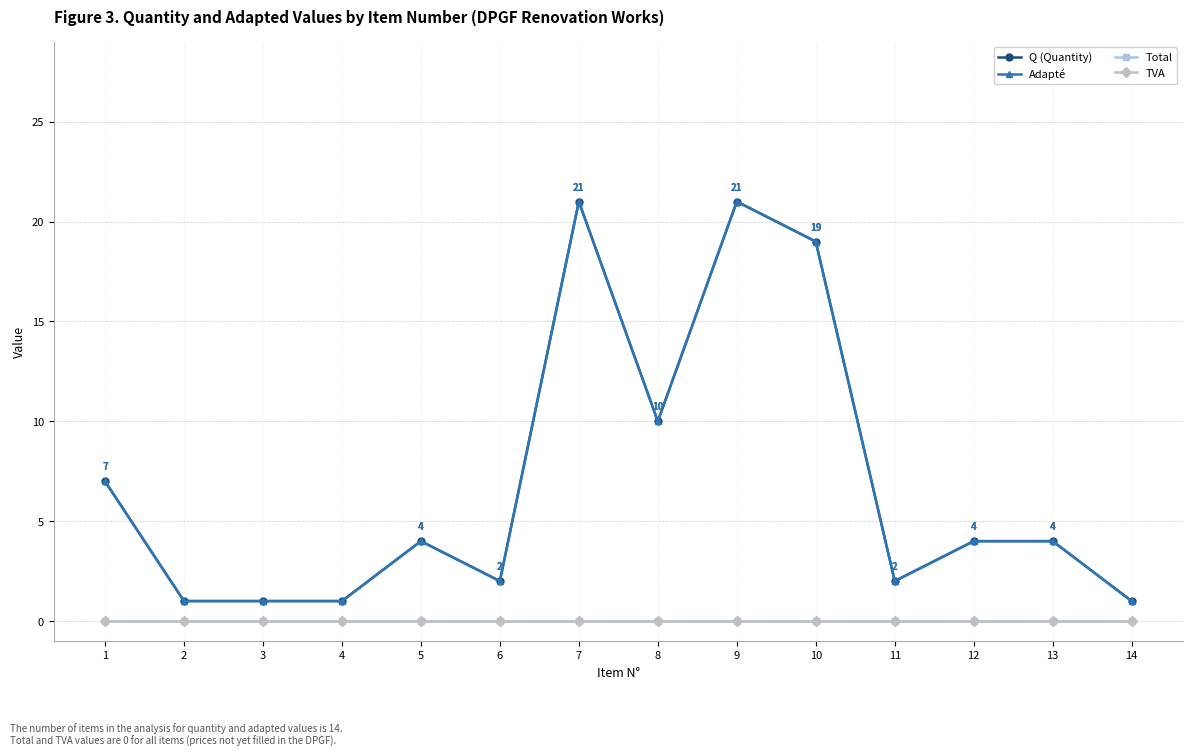

True or false: Total and Adapté intersect in this chart.

False